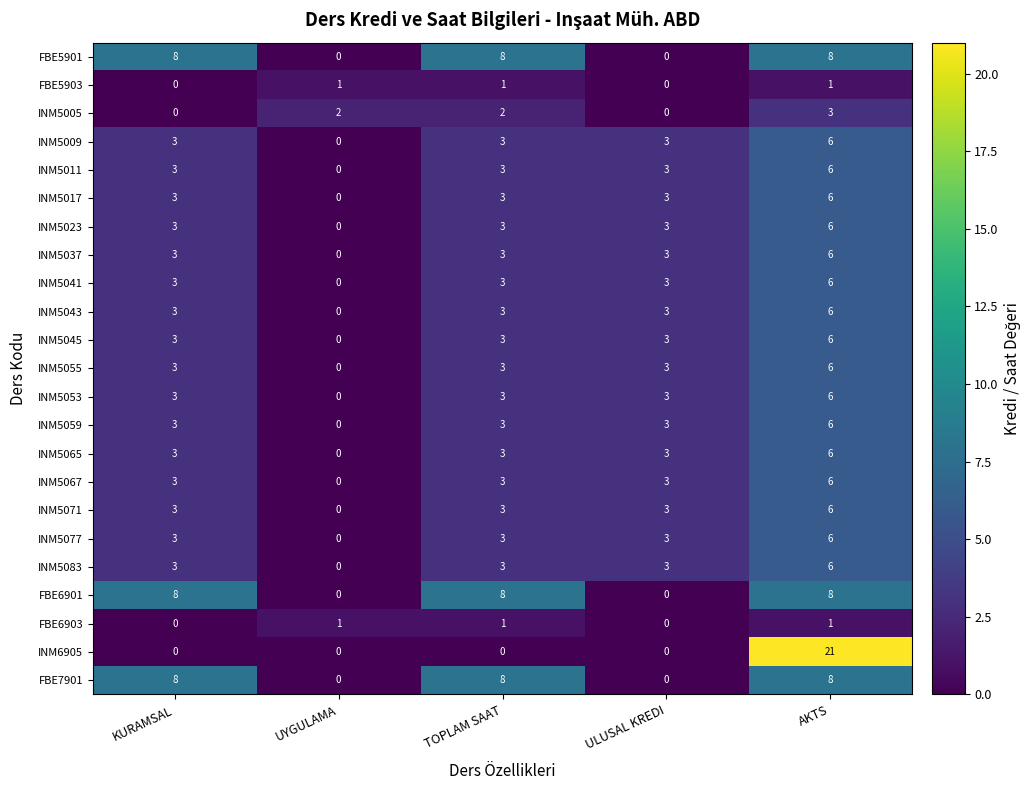

What is the difference between the maximum and minimum values in the INM5009 series?

6